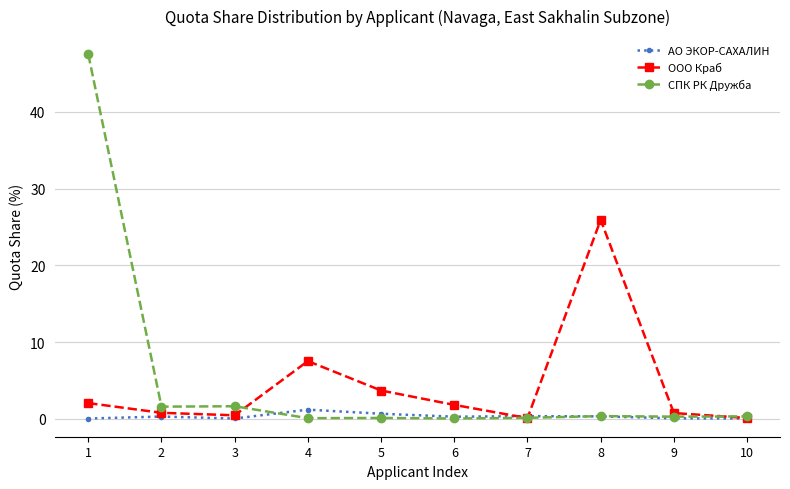

What are all the series names shown in the legend?

АО ЭКОР-САХАЛИН, ООО Краб, СПК РК Дружба